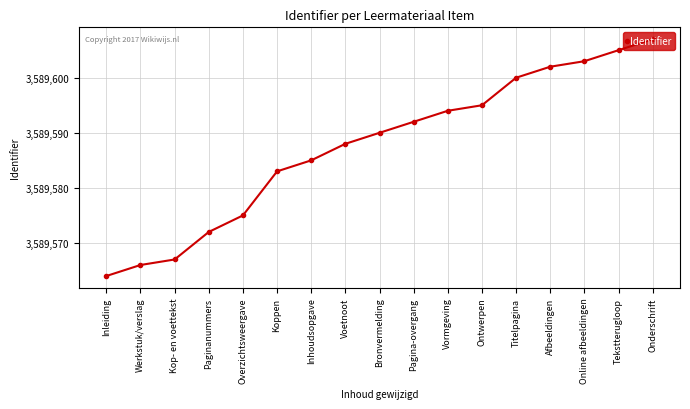

Rank the categories by value from lowest to highest.

Inleiding, Werkstuk/verslag, Kop- en voettekst, Paginanummers, Overzichtsweergave, Koppen, Inhoudsopgave, Voetnoot, Bronvermelding, Pagina-overgang, Vormgeving, Ontwerpen, Titelpagina, Afbeeldingen, Online afbeeldingen, Tekstterugloop, Onderschrift